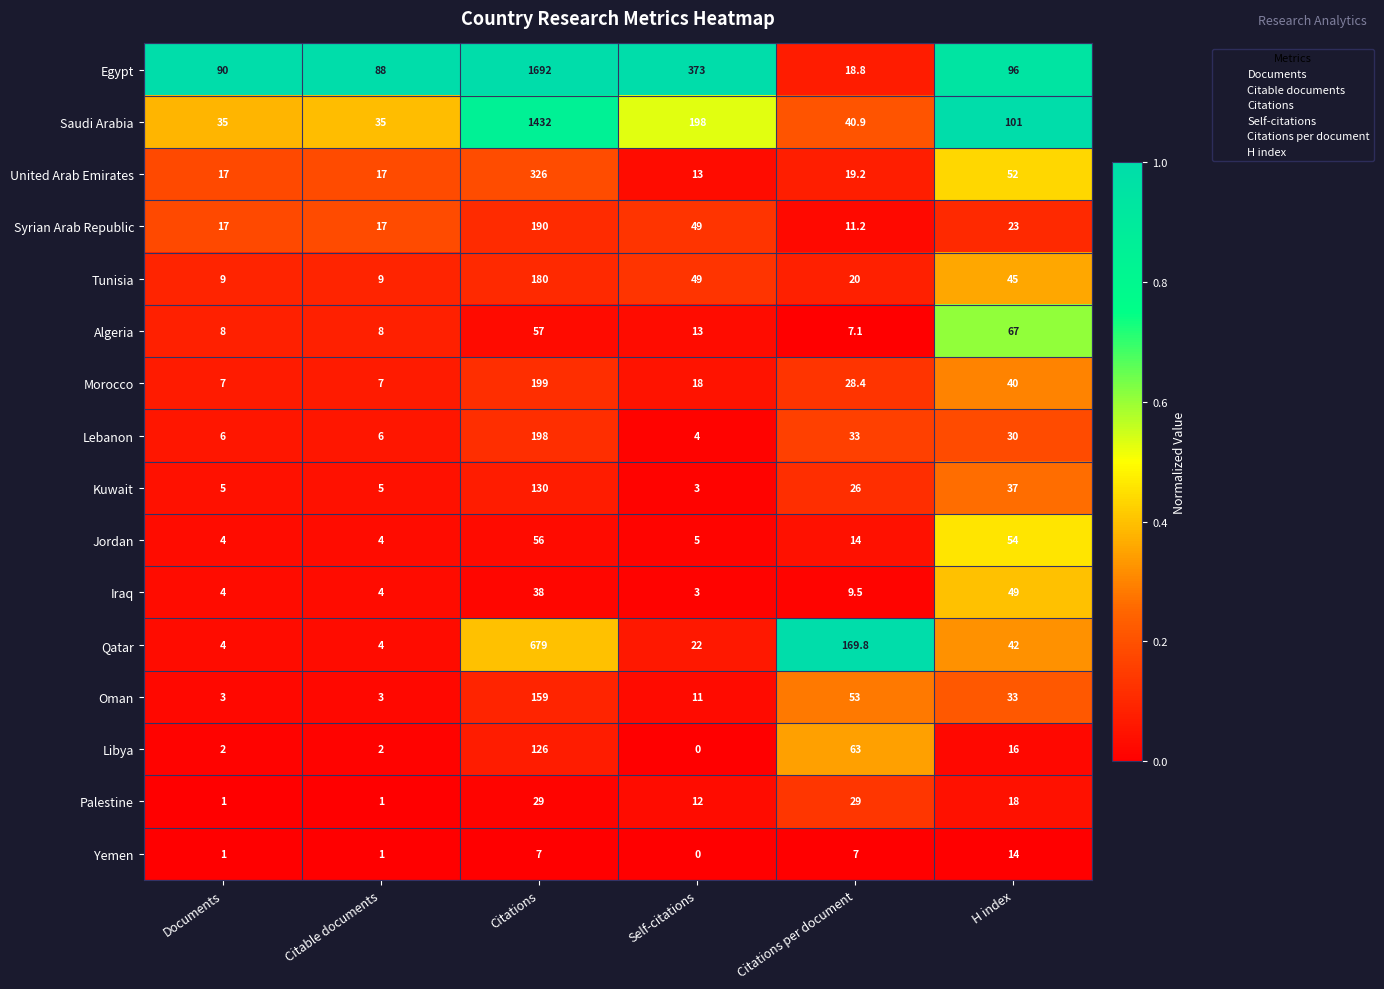

What is the average value of the Egypt series?

393.0